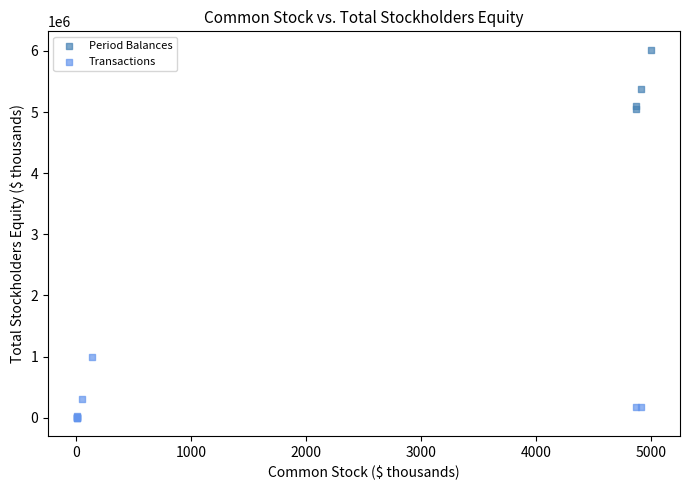

Which series contains the highest Y value?

Period Balances